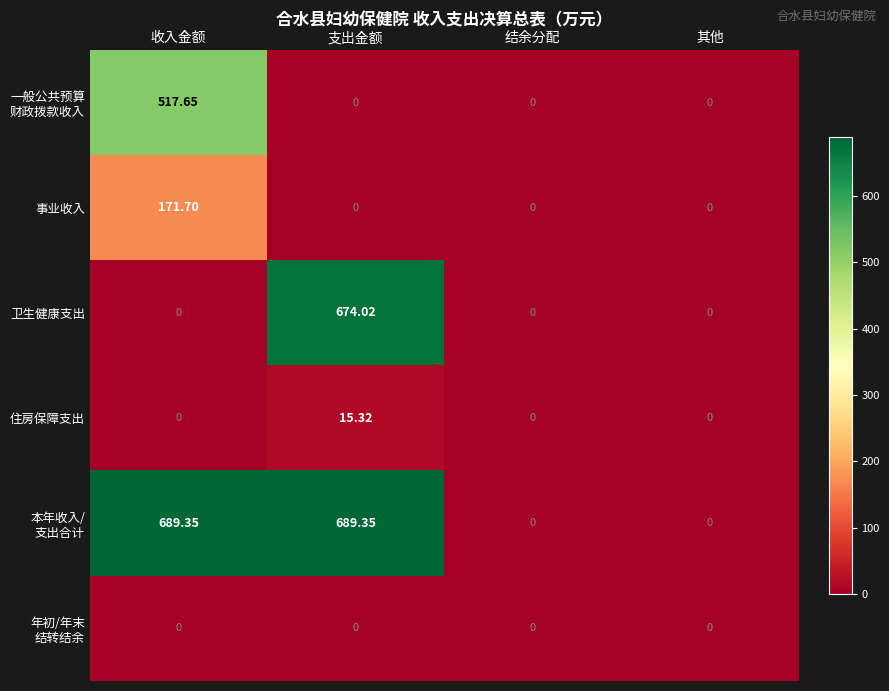

At which category is the sum across all series the highest?

收入金额